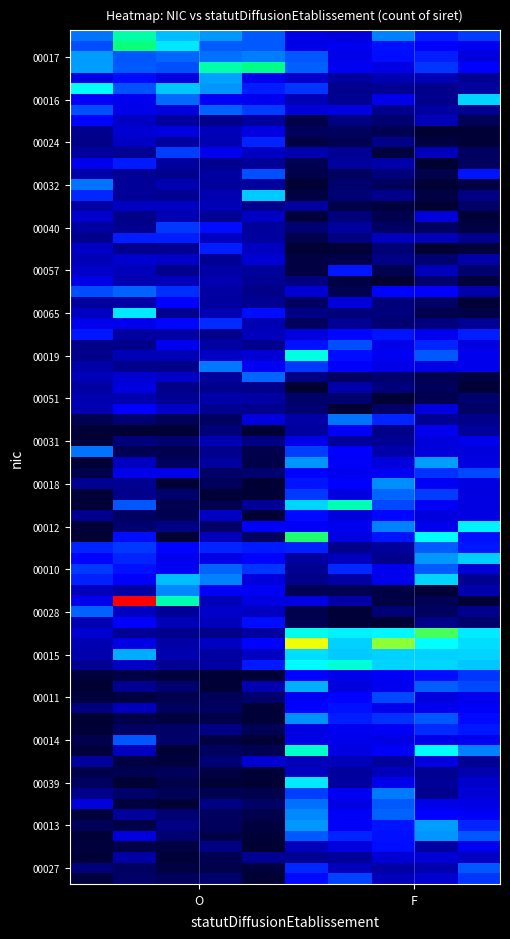

Reading right to left, extract all data points from this chart.

00017: F=2	O=3
00016: F=1	O=2
00024: F=0	O=1
00032: F=0	O=1
00040: F=0	O=1
00057: F=0	O=1
00065: F=0	O=1
00019: F=2	O=1
00051: F=0	O=1
00031: F=1	O=0
00018: F=2	O=0
00012: F=2	O=0
00010: F=1	O=2
00028: F=0	O=1
00015: F=4	O=1
00011: F=2	O=0
00014: F=2	O=0
00039: F=1	O=0
00013: F=2	O=0
00027: F=1	O=0